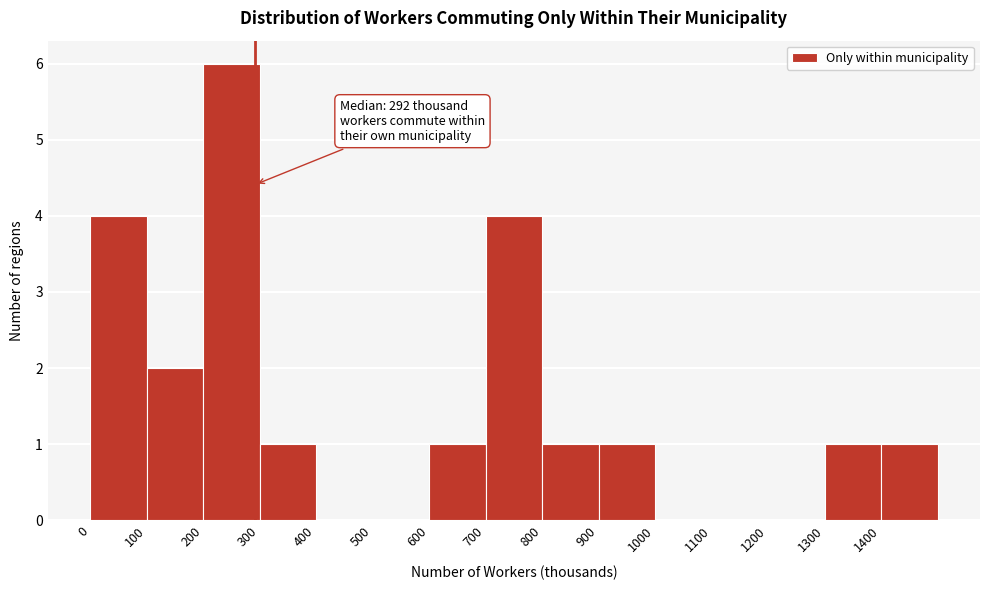

Which range on the x-axis has the tallest bar?

200 to 300